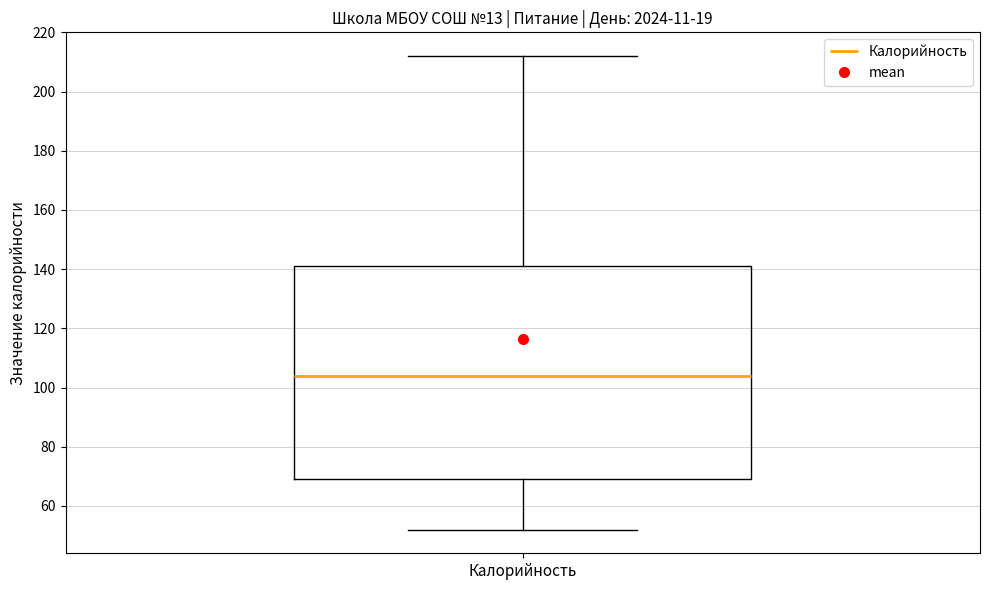

Read this box plot against the y-axis: the position of the median line, the range covered by the box, and the ends of both whiskers. The values are not printed on the chart, so give them approximately, as read against the axis.

median 104, box 70 to 142, whiskers 52 to 212